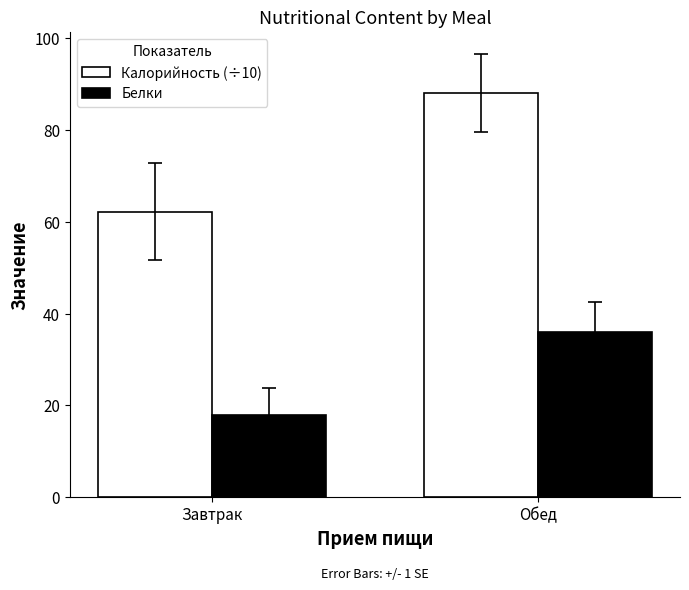

What is the spread (max minus min) of values at Обед?

52.1